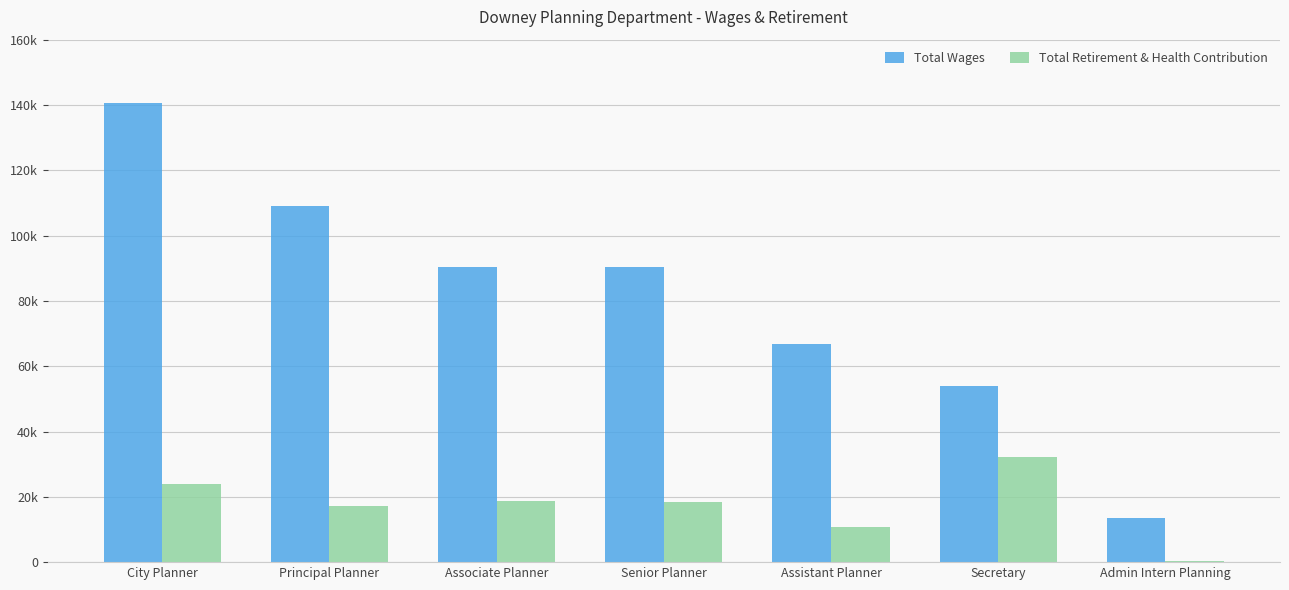

What is the difference between the highest and lowest values at Associate Planner?

71730